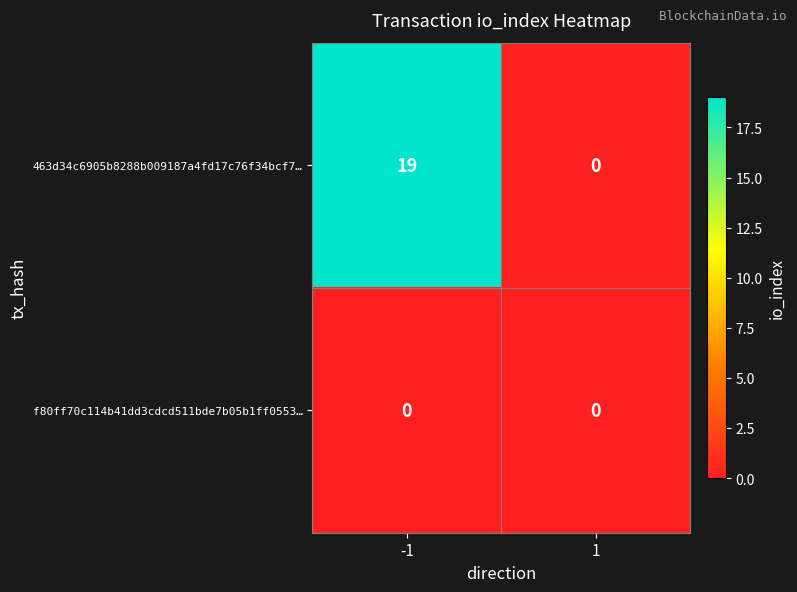

At which category does the chart reach its peak across all series?

-1